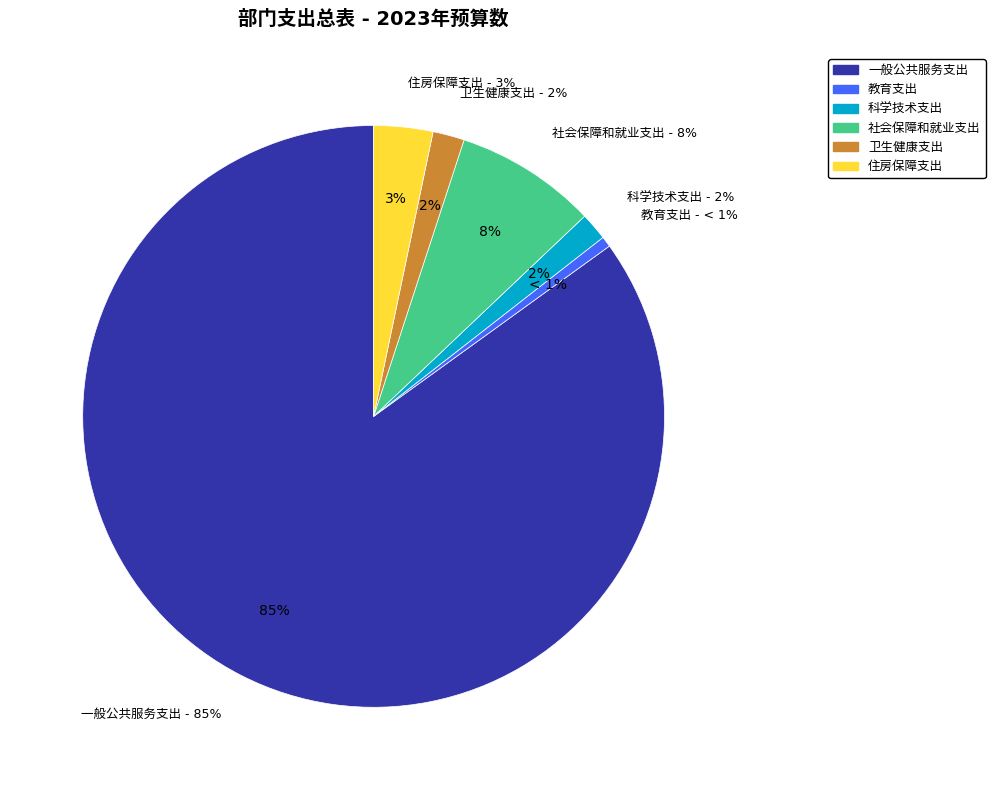

Count the number of slices in the pie.

6